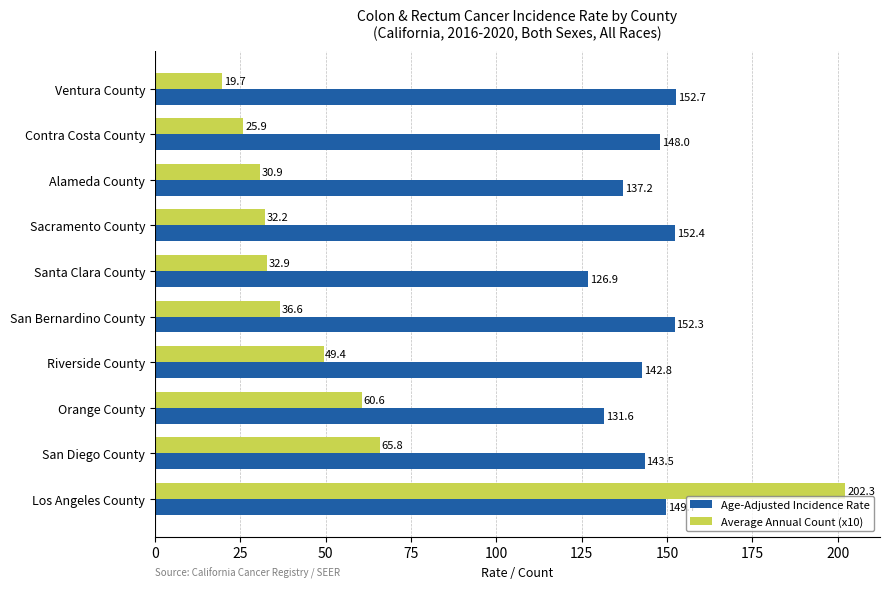

Which series has the largest range (max minus min)?

Average Annual Count (x10)